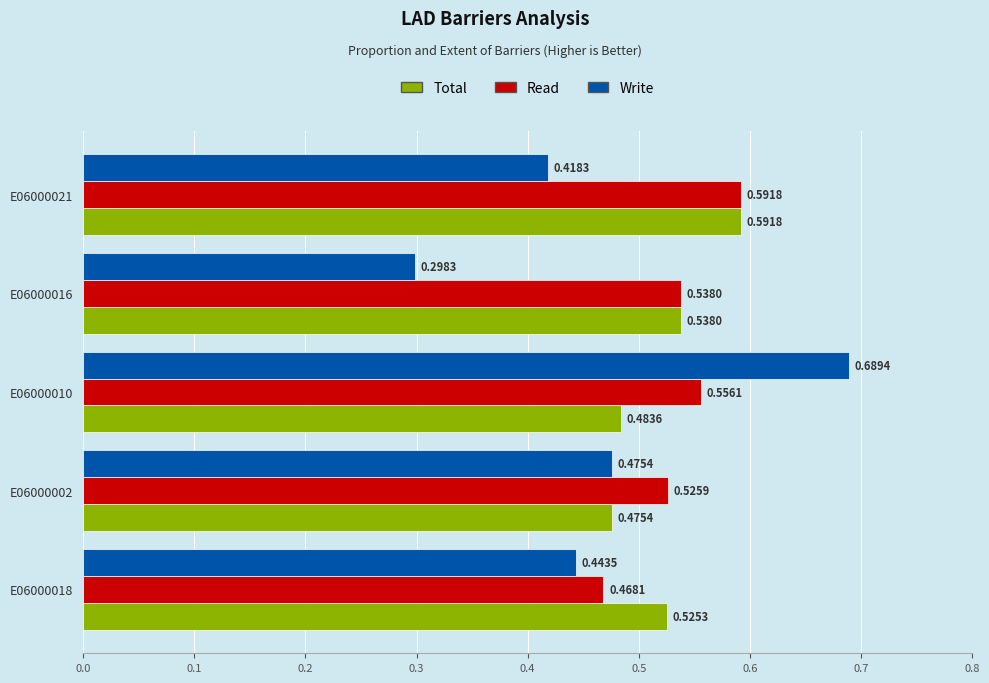

What are all the series names shown in the legend?

Total, Read, Write